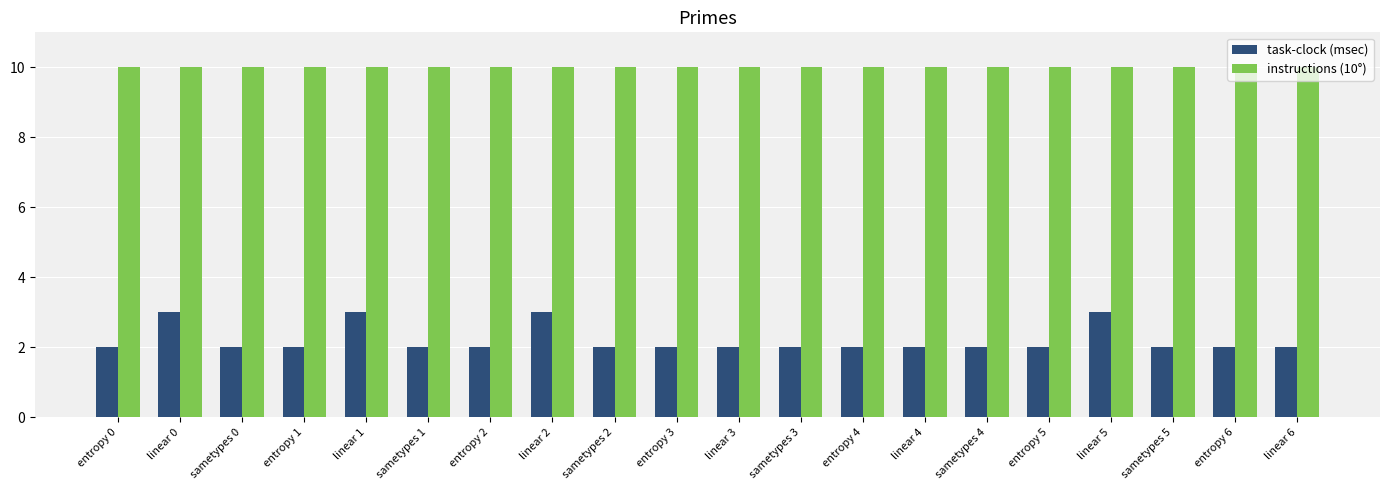

How many series are shown in this chart?

2